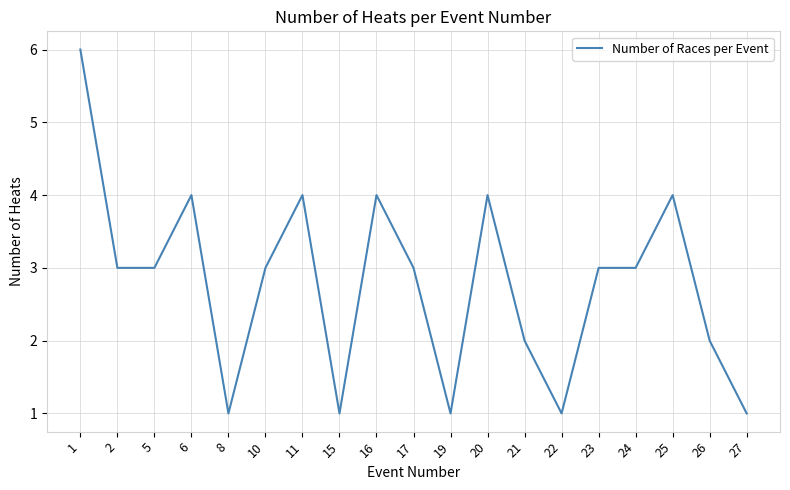

Reading left to right, extract all data points from this chart.

6	3	3	4	1	3	4	1	4	3	1	4	2	1	3	3	4	2	1